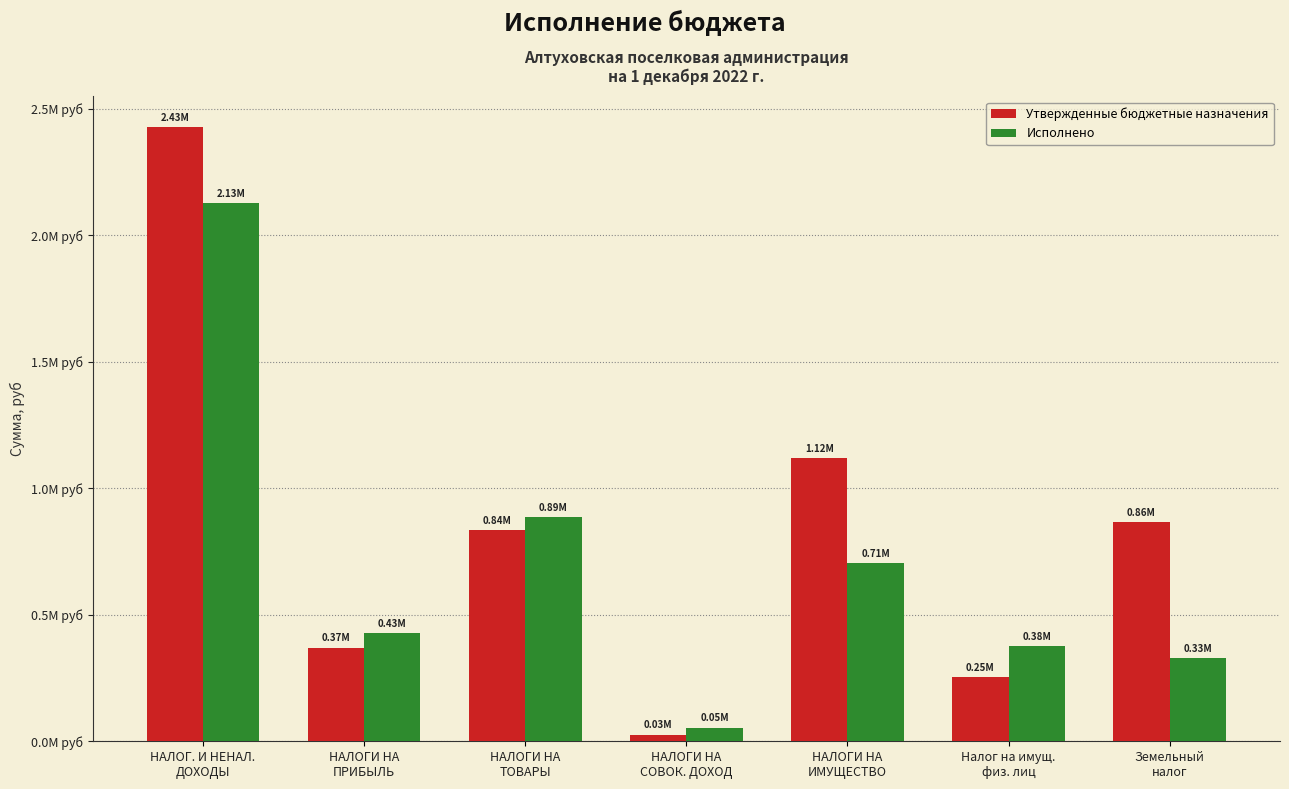

Does the chart contain any negative values?

No